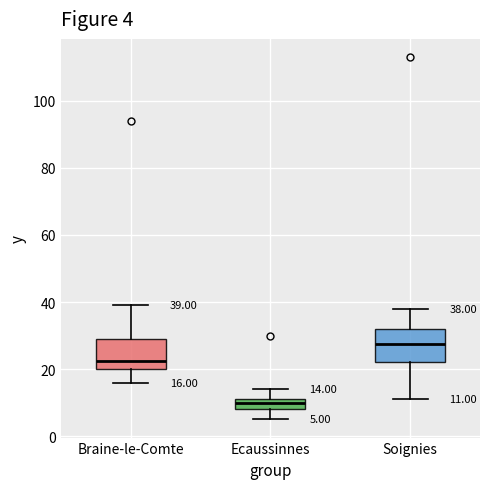

Which box has the highest median line?

Soignies